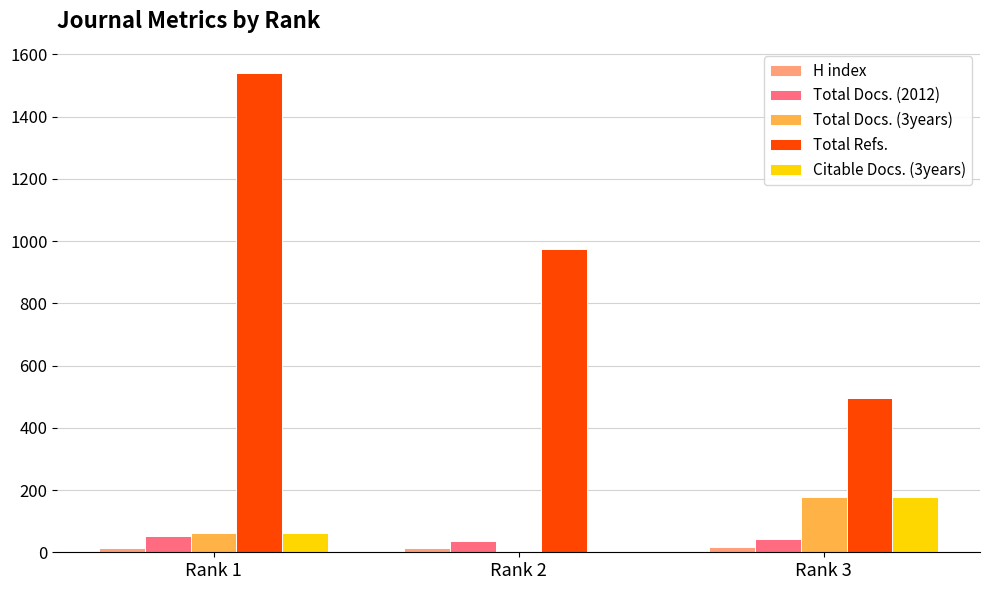

Which category has the highest value across all series?

Rank 1